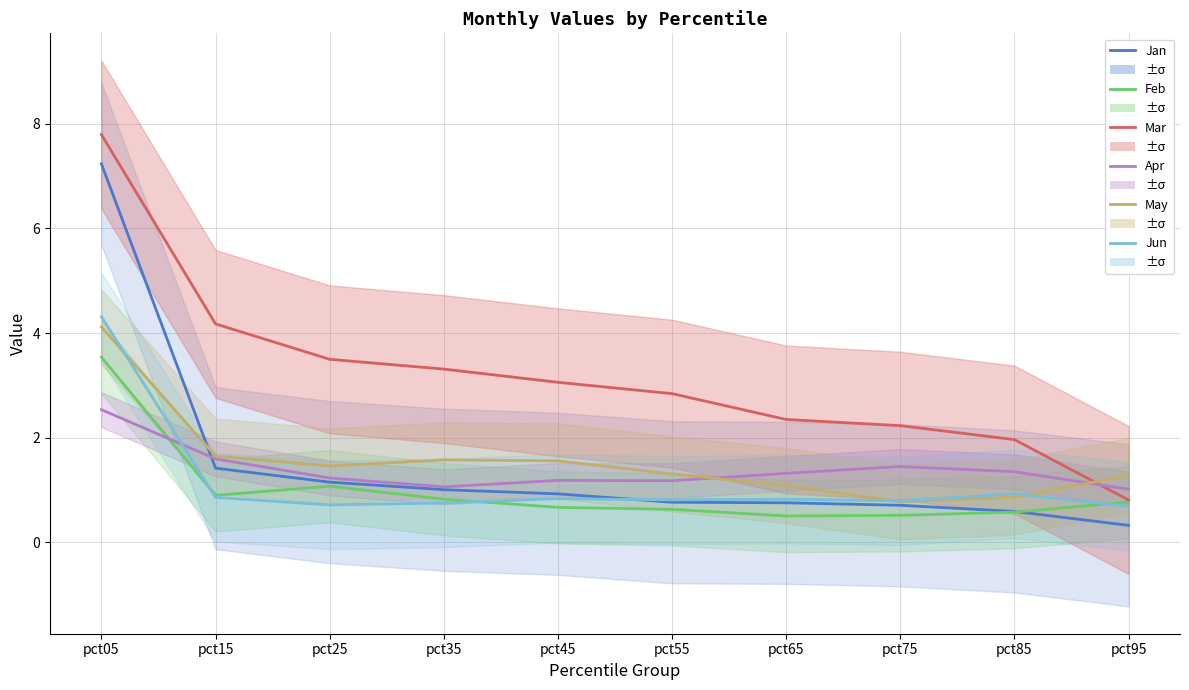

What is the difference between the maximum and second lowest values in the Apr series?

1.5